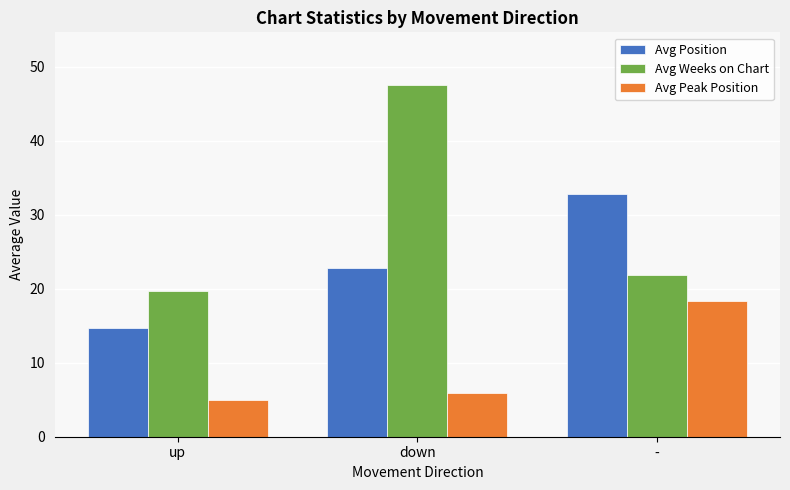

What is the label of the 2nd bar from the left?

down